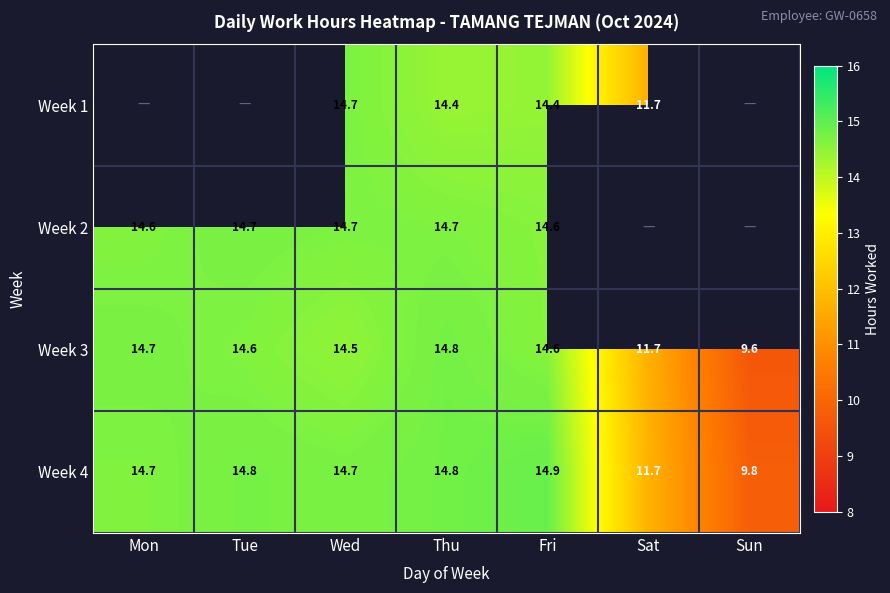

What is the smallest value displayed?

9.6